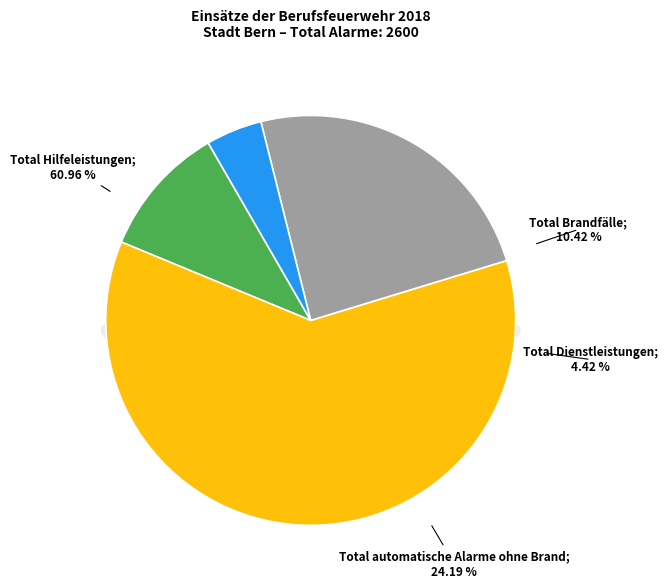

What is the ratio of the value at Total Hilfeleistungen to the value at Total Dienstleistungen?

13.8